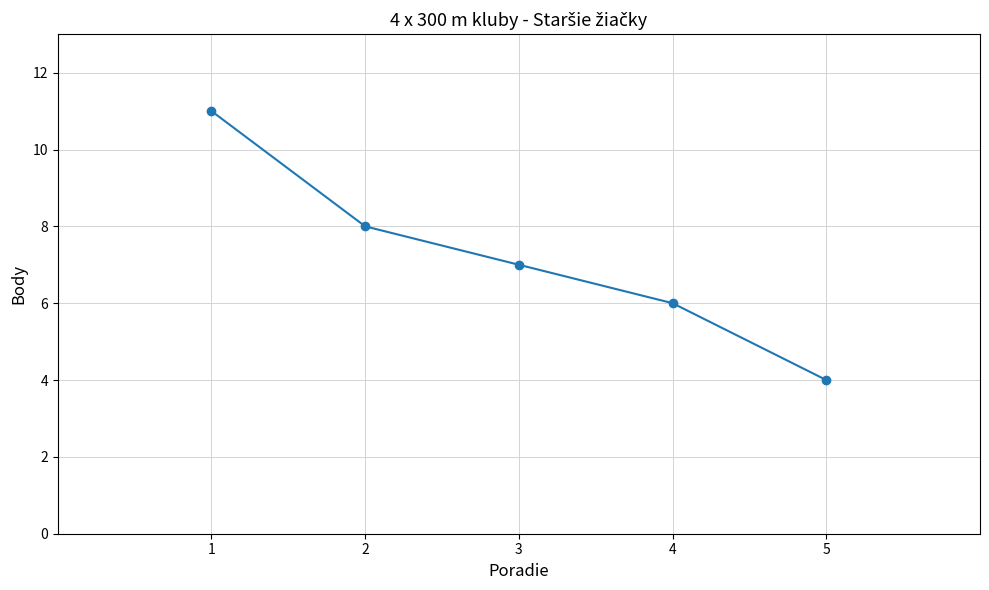

What is the value of the 2nd point from the left?

8